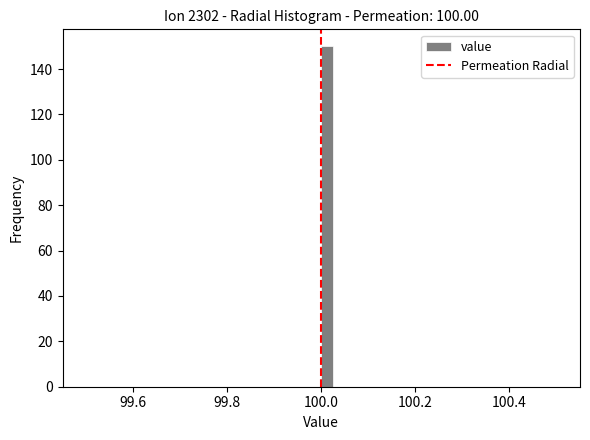

Around what value on the x-axis is the tallest bar? Give the approximate position of its centre, as read against the axis.

100.02